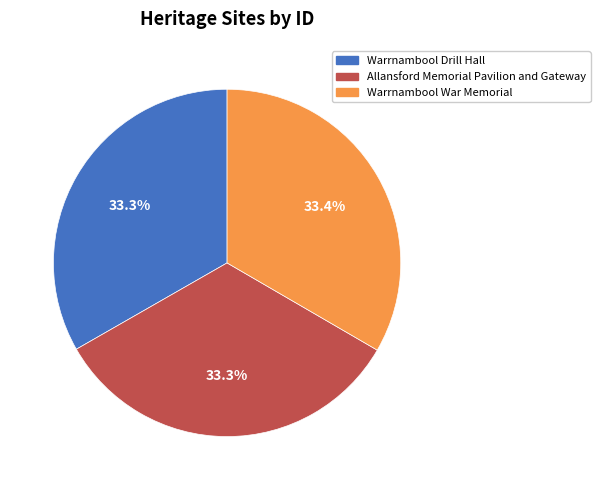

How many segments does this pie chart have?

3